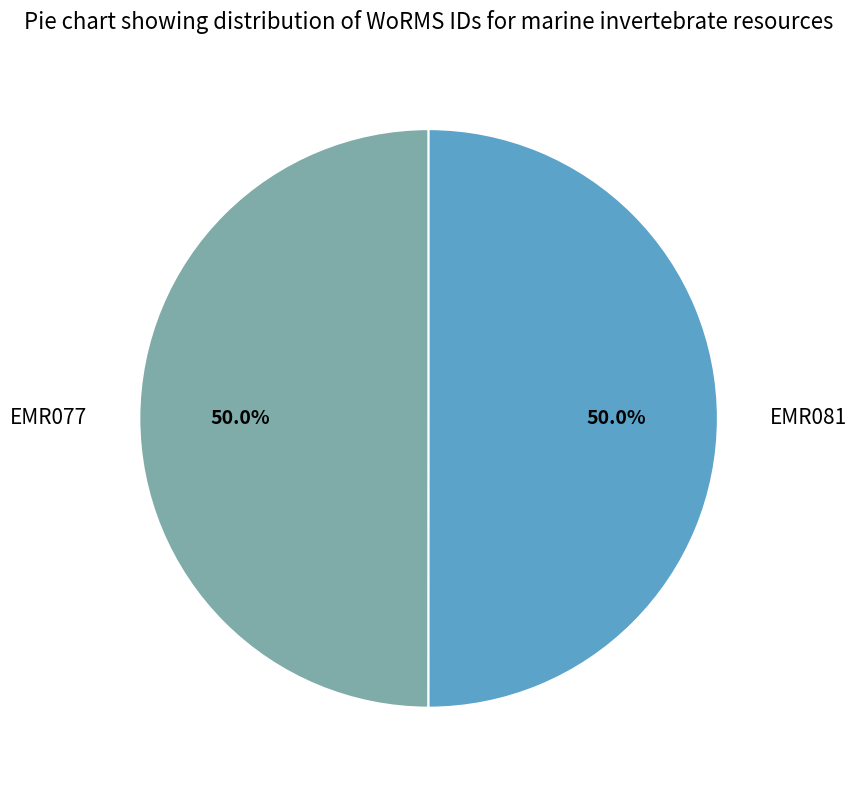

Approximately how many times larger is the value at EMR077 compared to EMR081?

1.0